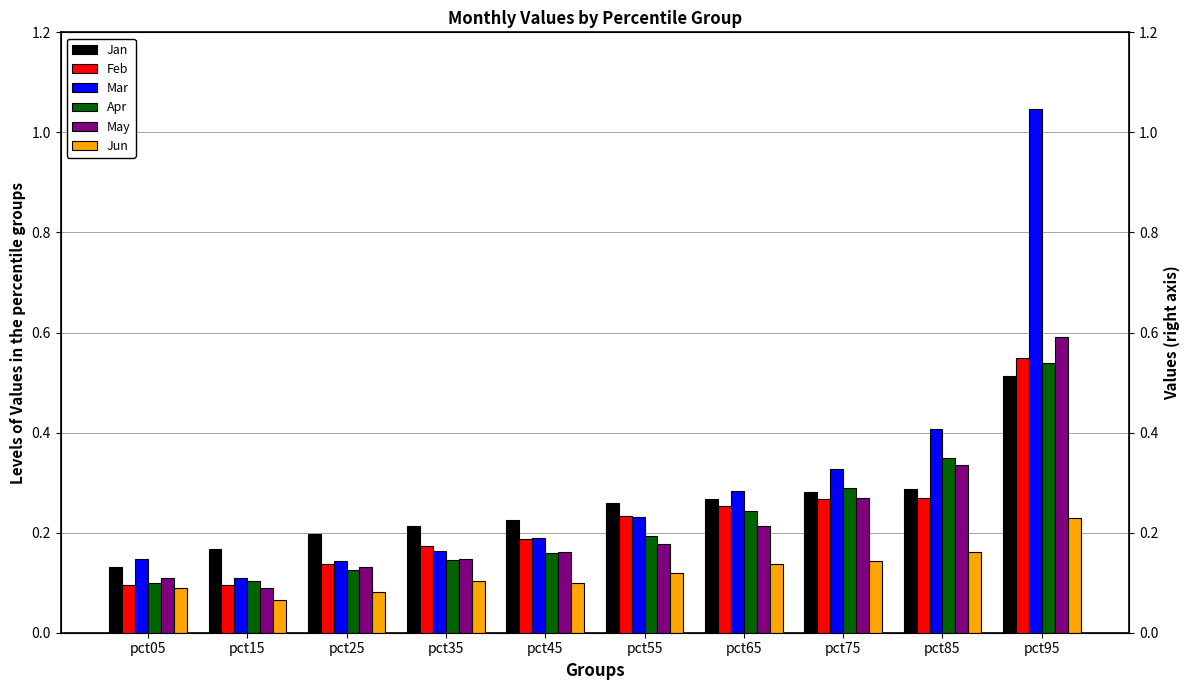

How many groups of bars are there?

10